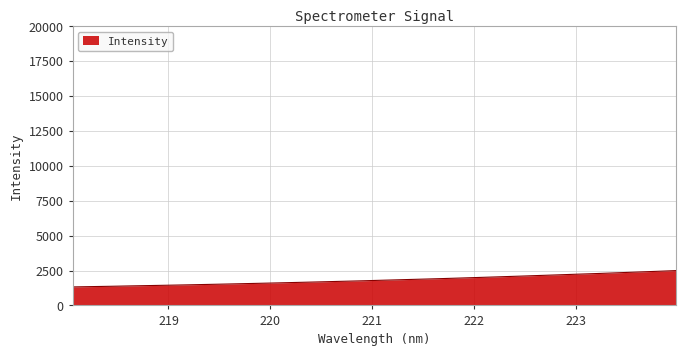

What is the smallest value displayed?

1326.1